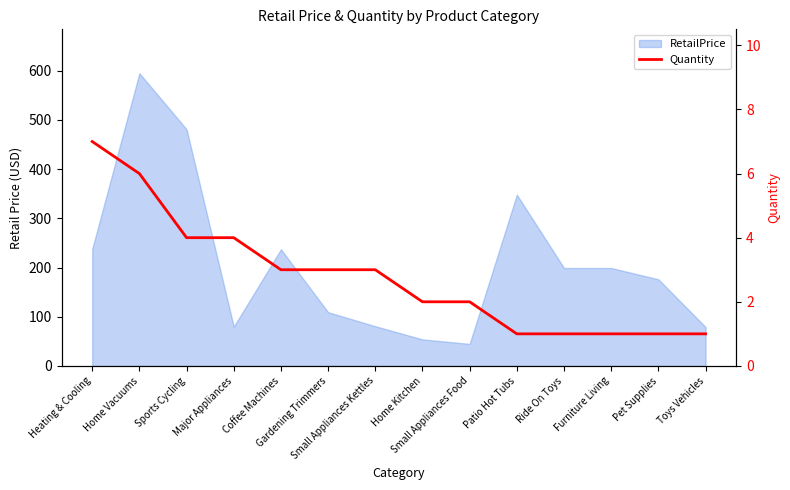

List the labels in order of value, smallest first.

Patio Hot Tubs, Ride On Toys, Furniture Living, Pet Supplies, Toys Vehicles, Home Kitchen, Small Appliances Food, Coffee Machines, Gardening Trimmers, Small Appliances Kettles, Sports Cycling, Major Appliances, Home Vacuums, Heating & Cooling